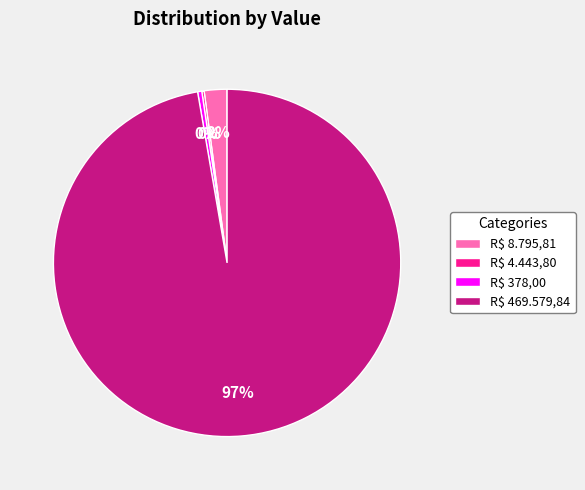

What percentage is the R$ 8.795,81 slice, to the nearest percent?

2%